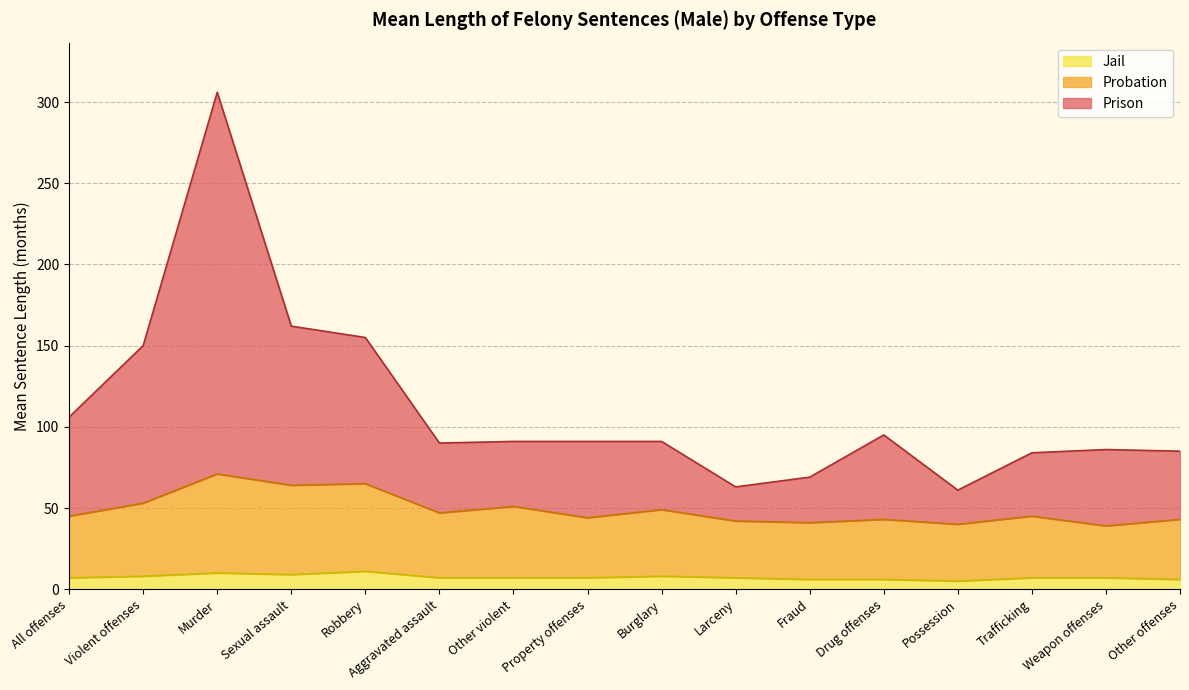

True or false: Prison and Probation cross at least once.

False